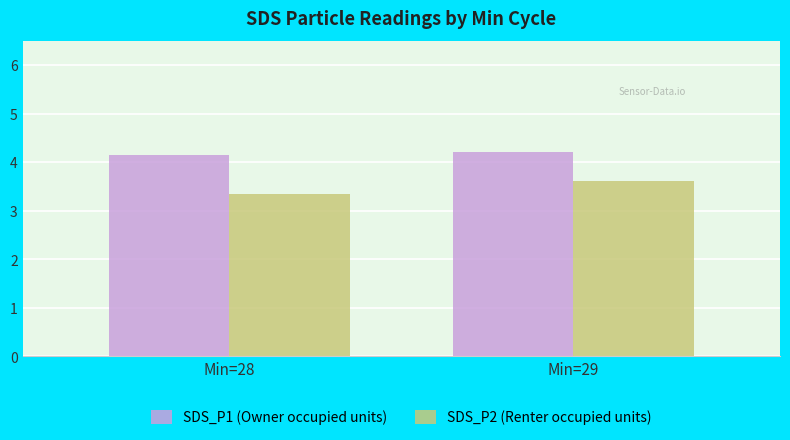

What is the difference between the SDS_P1 (Owner occupied units) values at Min=29 and Min=28?

0.1